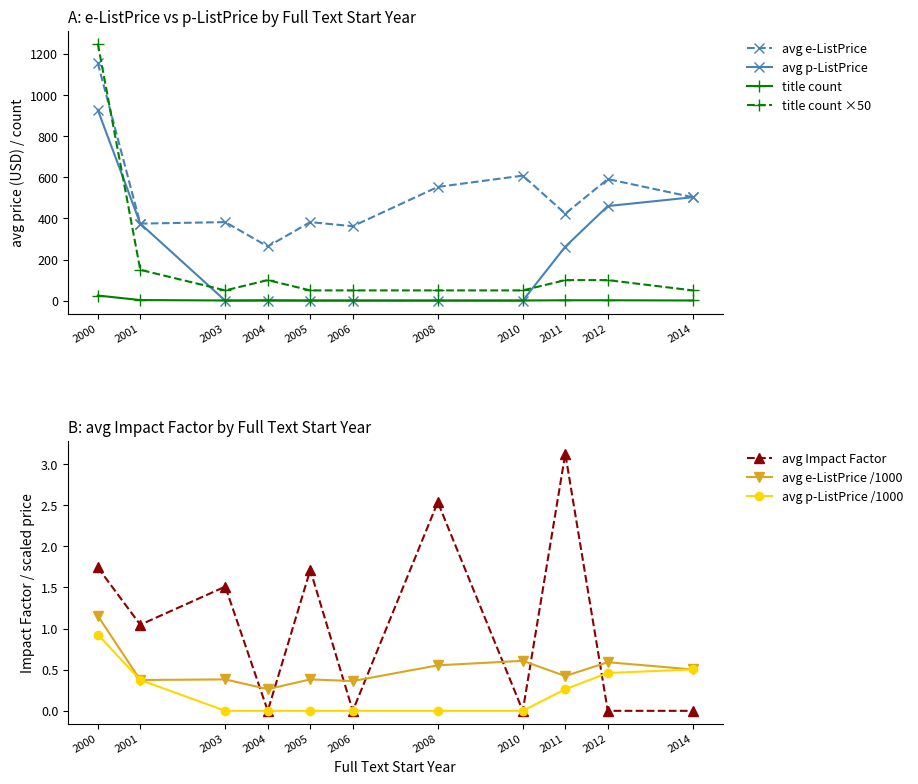

True or false: avg p-ListPrice has more than 2 interior local peaks.

False